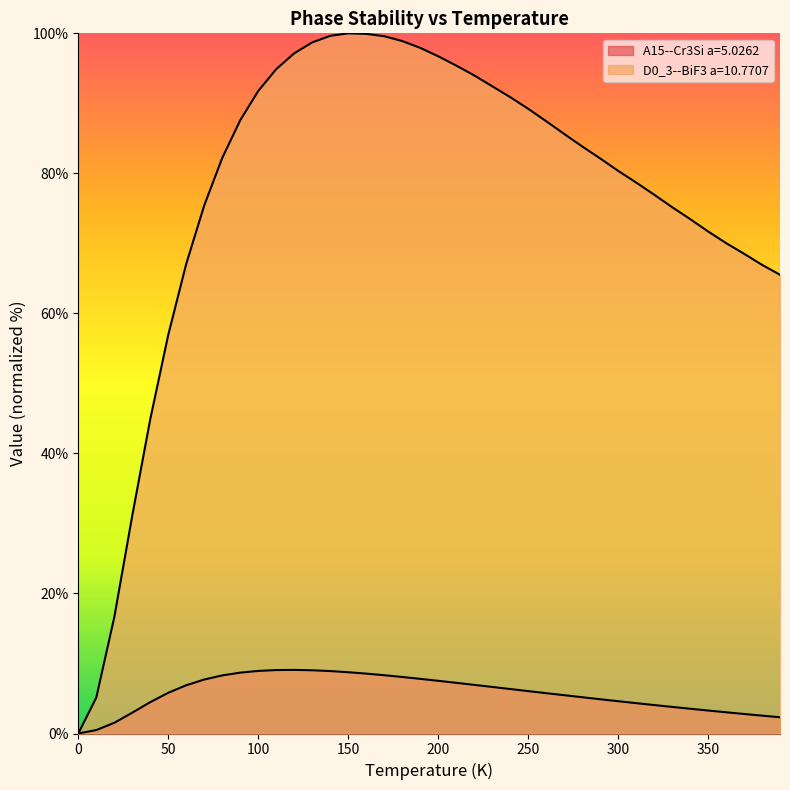

Rank the series at 350 from lowest to highest value.

A15--Cr3Si a=5.0262, D0_3--BiF3 a=10.7707